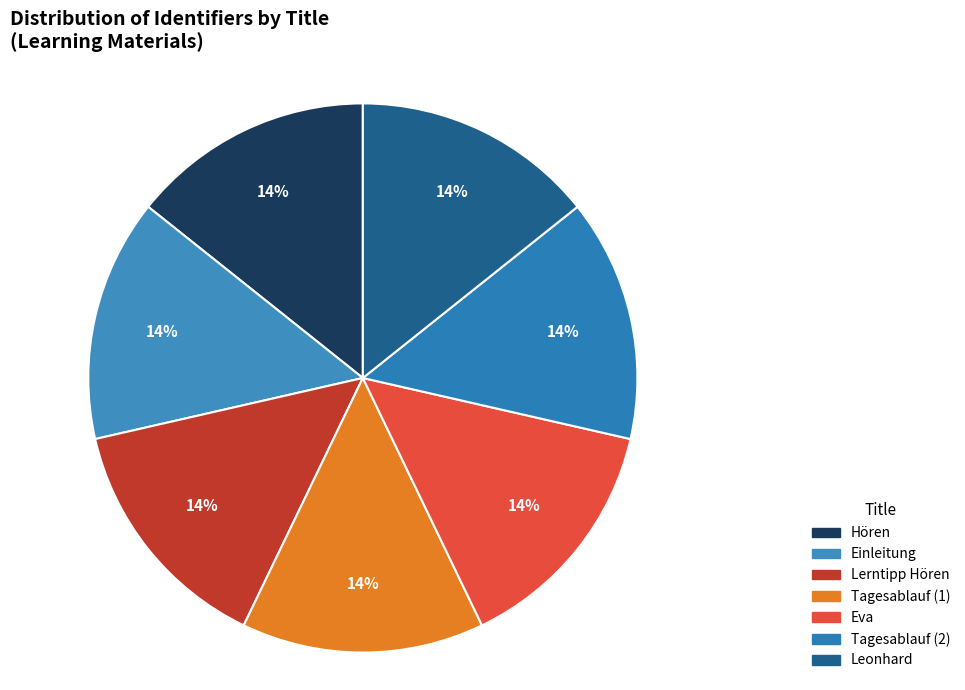

How many segments does this pie chart have?

7